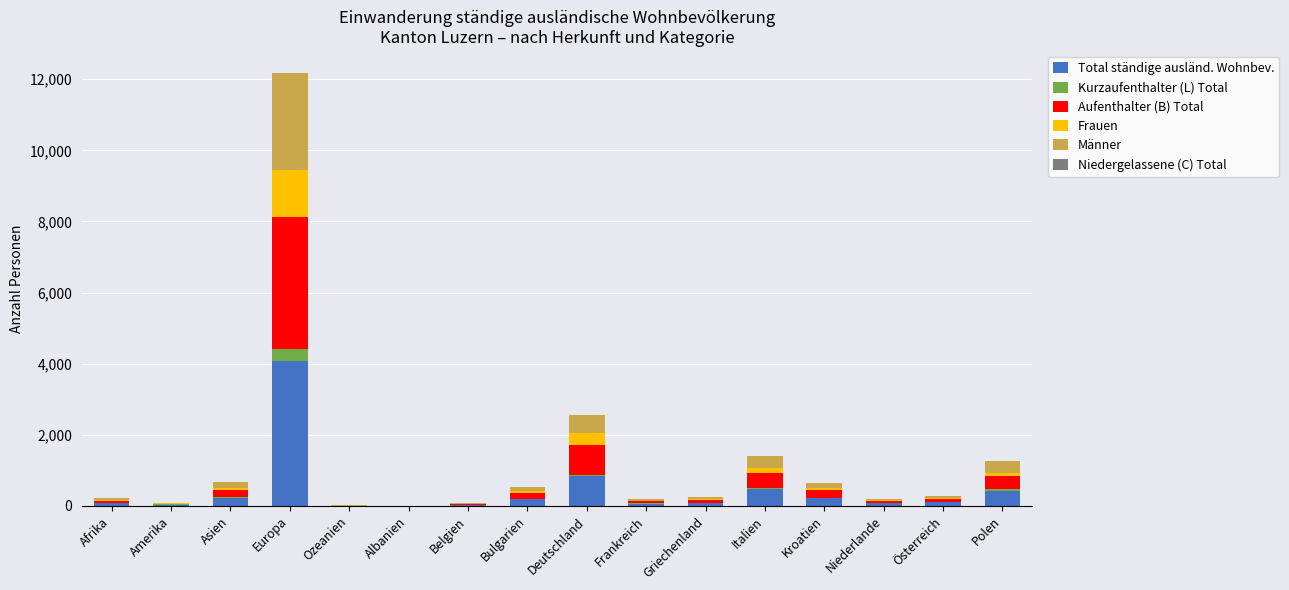

At which label does Total ständige ausländ. Wohnbev. reach its peak?

Europa